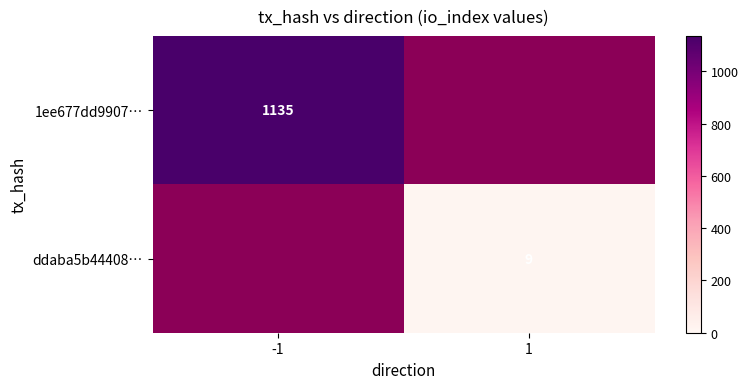

The ddaba5b44408… series shows 13 at 1. True or false?

False